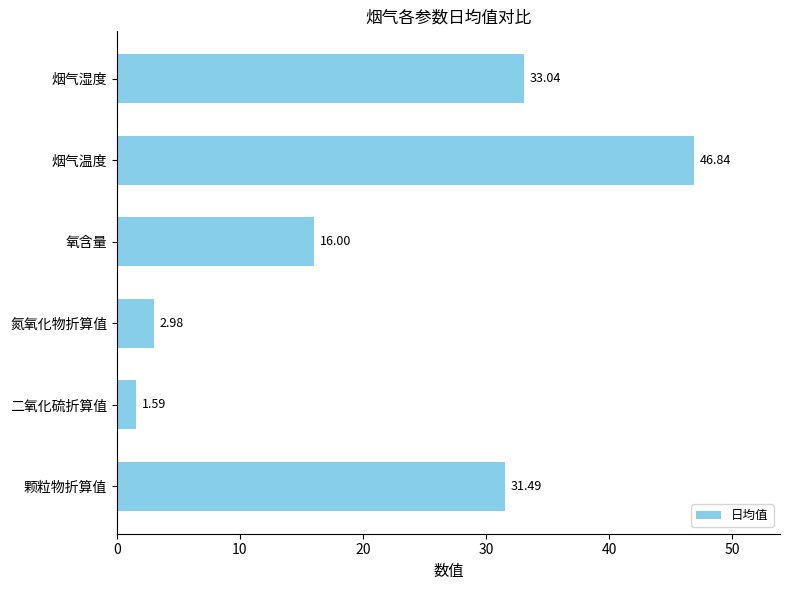

Approximately how many times larger is the value at 烟气湿度 compared to 氧含量?

2.1